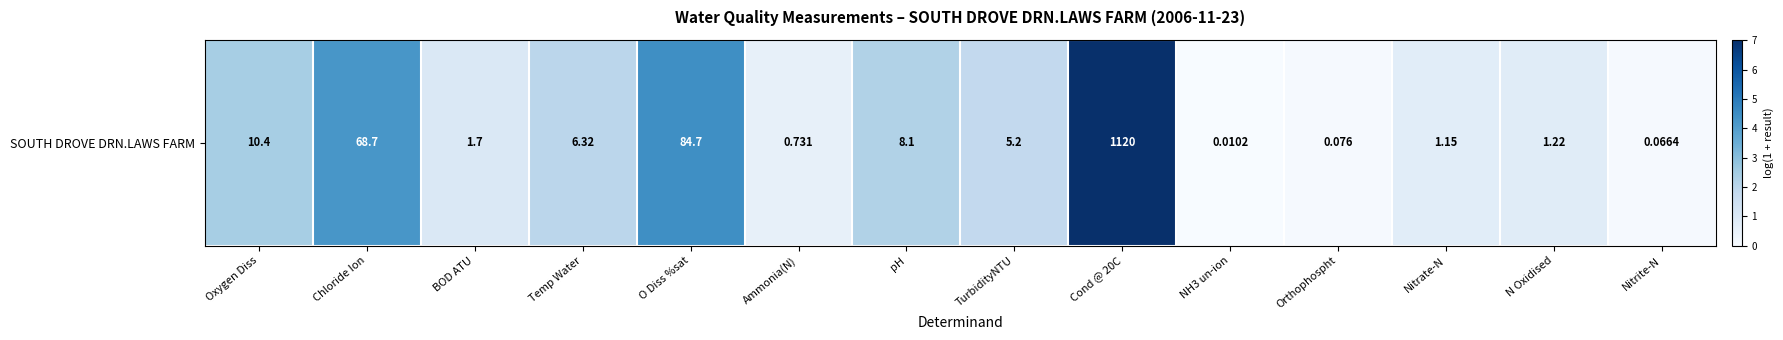

Where does the data first go above 1?

Oxygen Diss